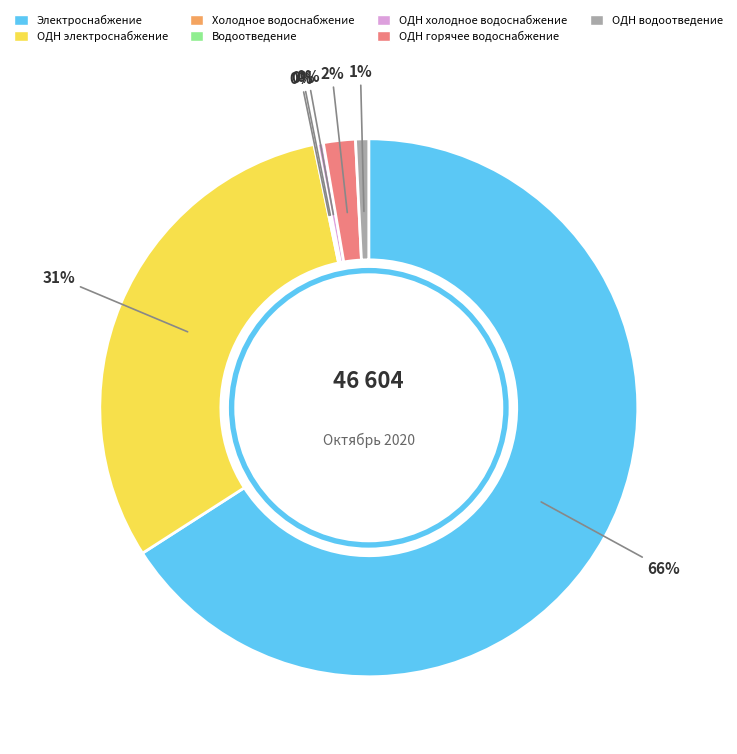

True or false: ОДН горячее водоснабжение accounts for 13% of the total.

False